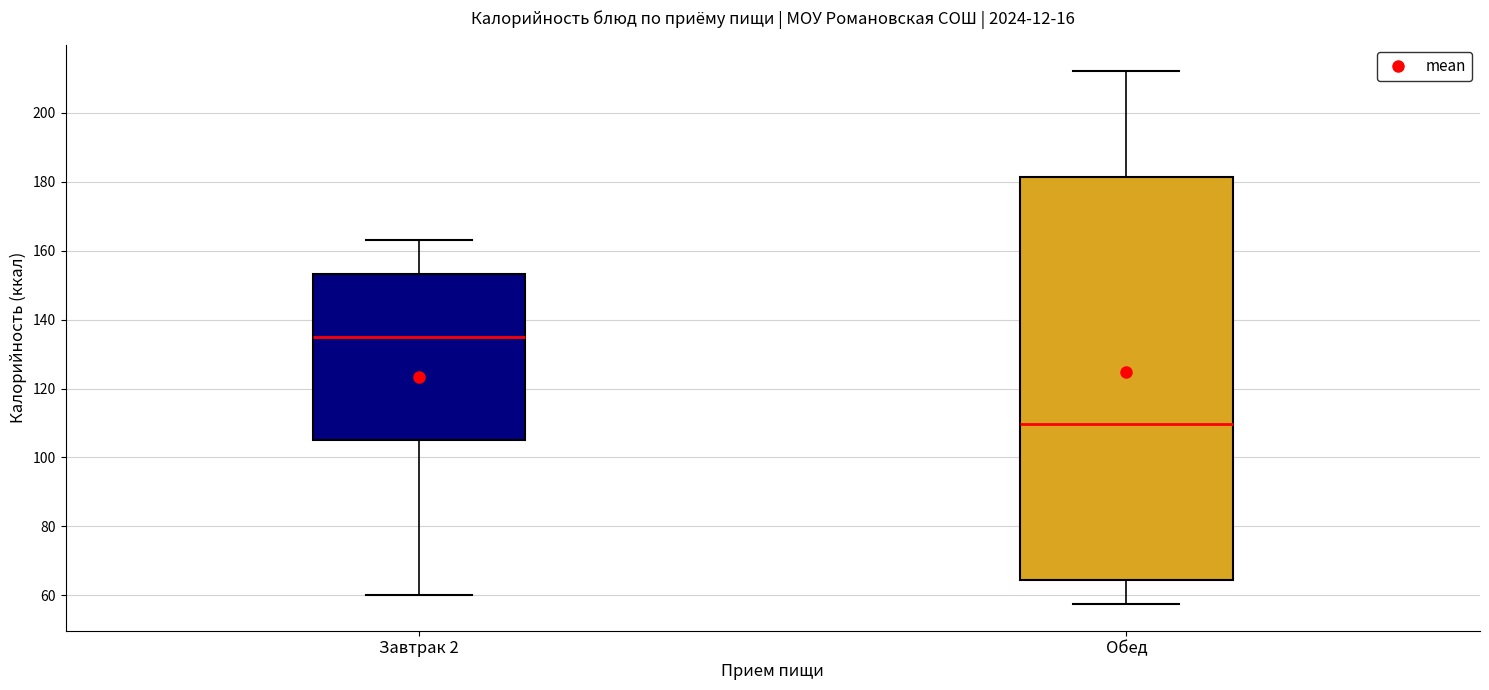

Where does the upper whisker of the box for Завтрак 2 end on the y-axis? The values are not printed on the chart, so give them approximately, as read against the axis.

164